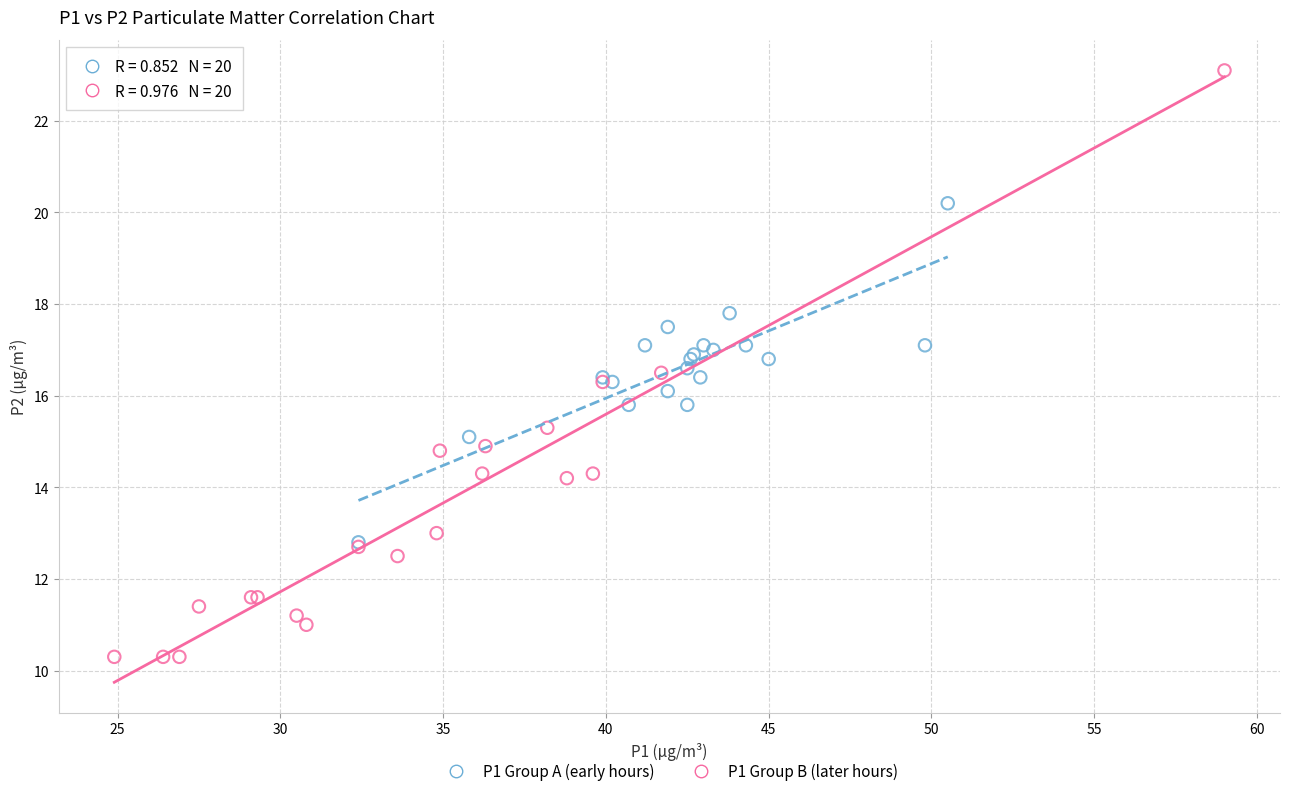

Which series has the widest spread of Y values?

P1 Group B (later hours)